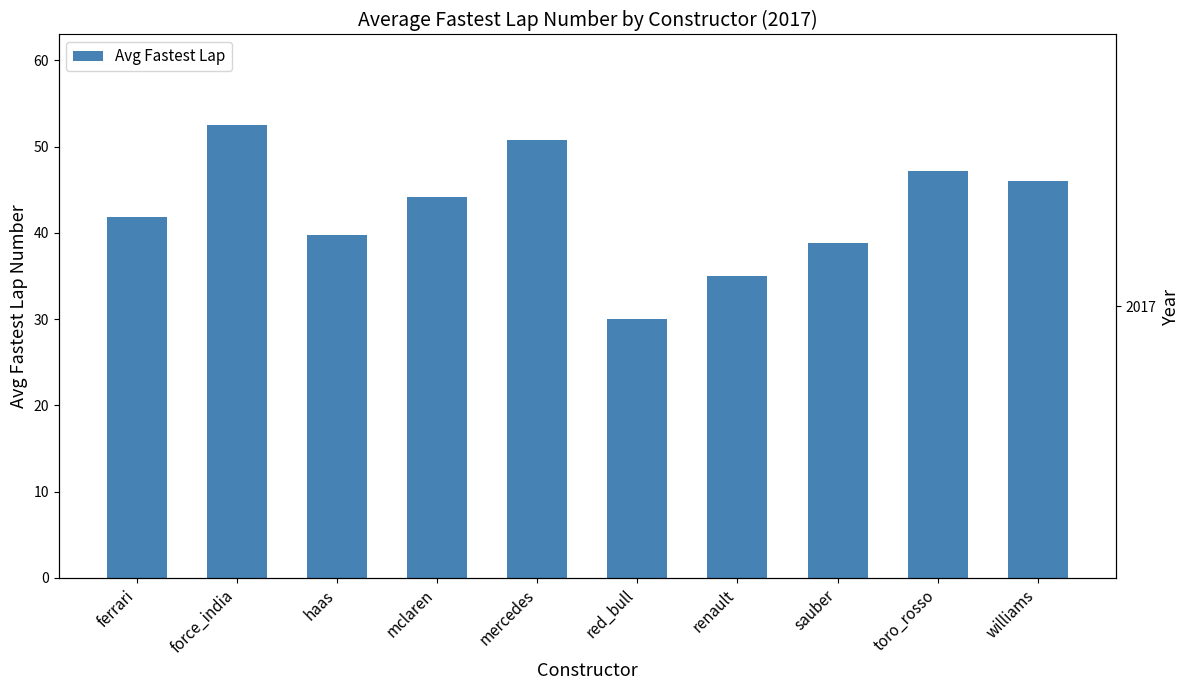

What is the label of the 8th bar from the right?

haas